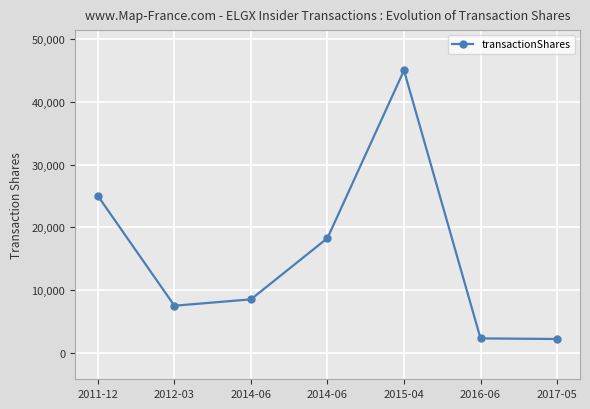

How many distinct data groups are displayed?

1